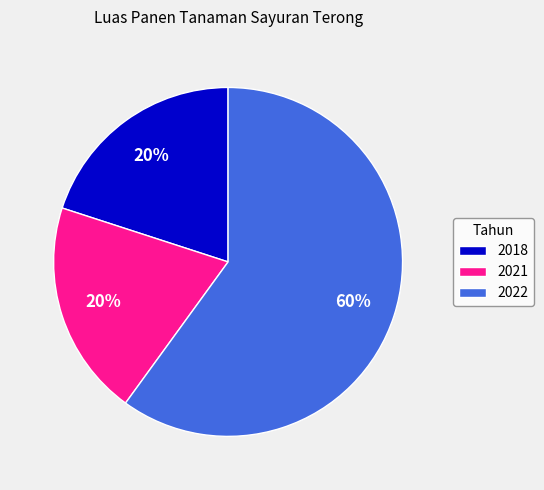

What percentage is the 2022 slice, to the nearest percent?

60%